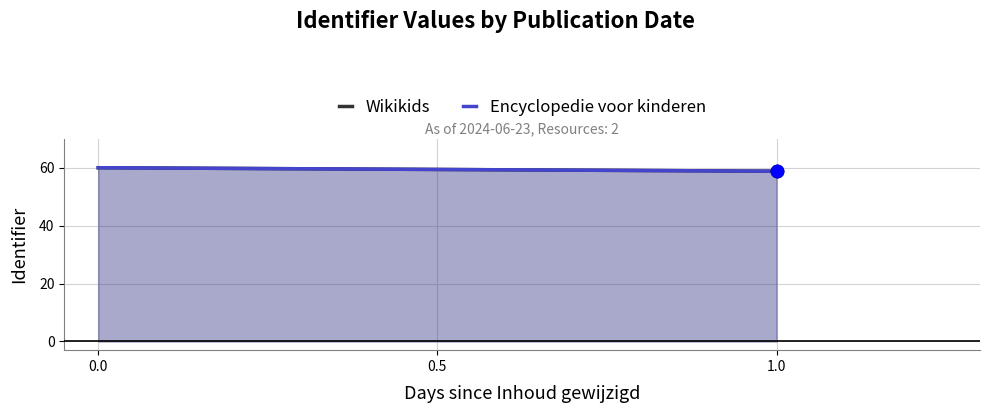

Is the value of Encyclopedie voor kinderen at 0.0 greater than the value of Wikikids at 0.0?

Yes